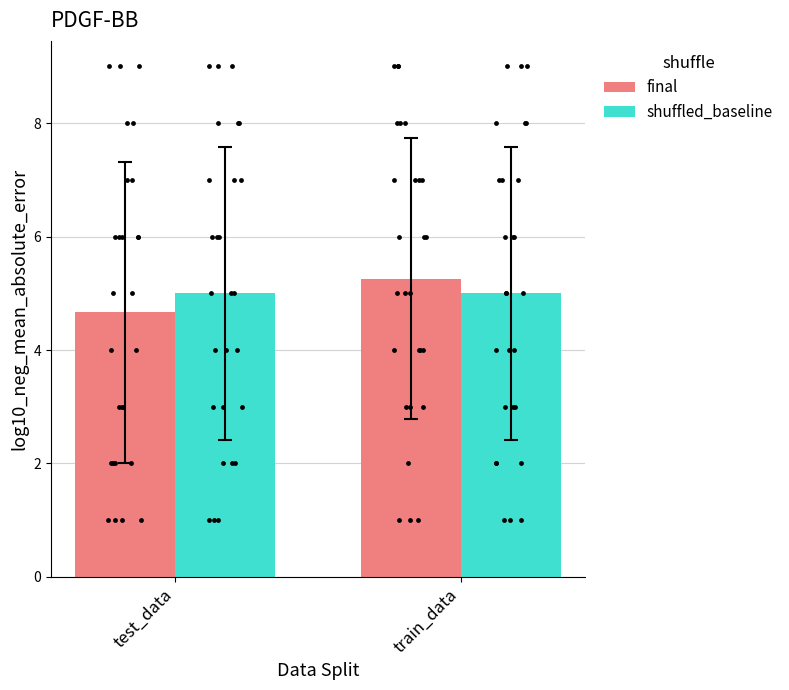

Which series has the largest total across all categories?

col_2